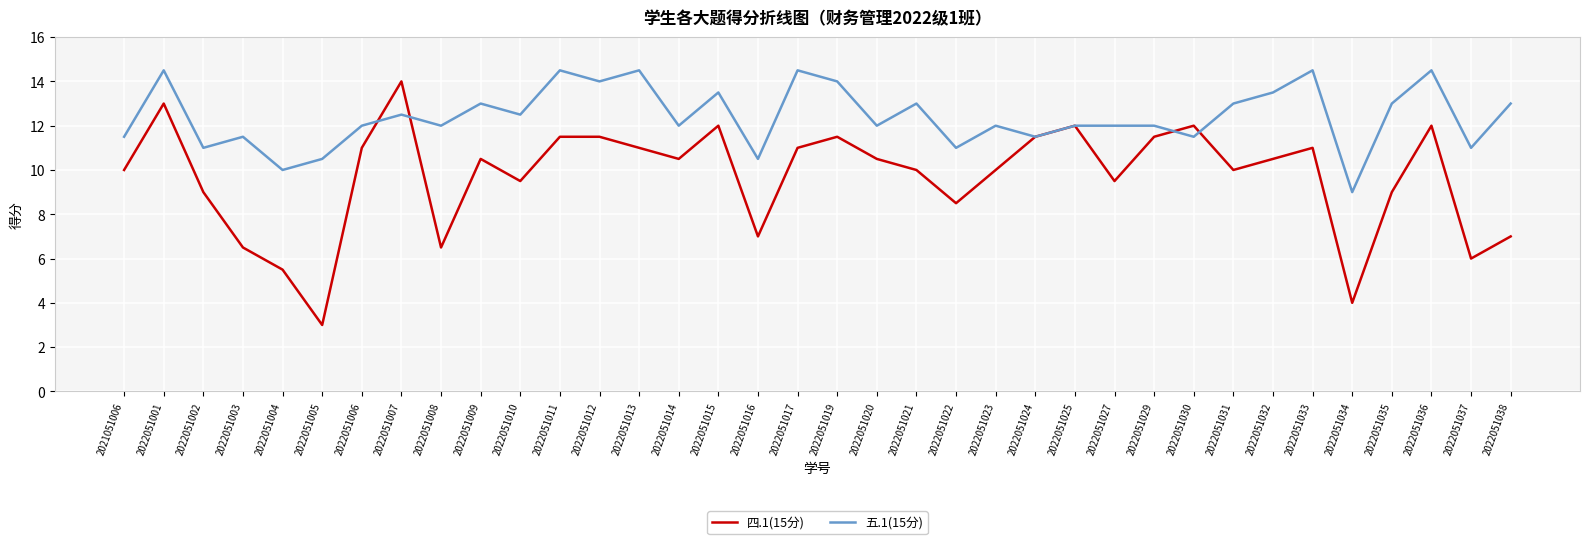

What is the difference between the 五.1(15分) values at 2022051012 and 2022051020?

2.0